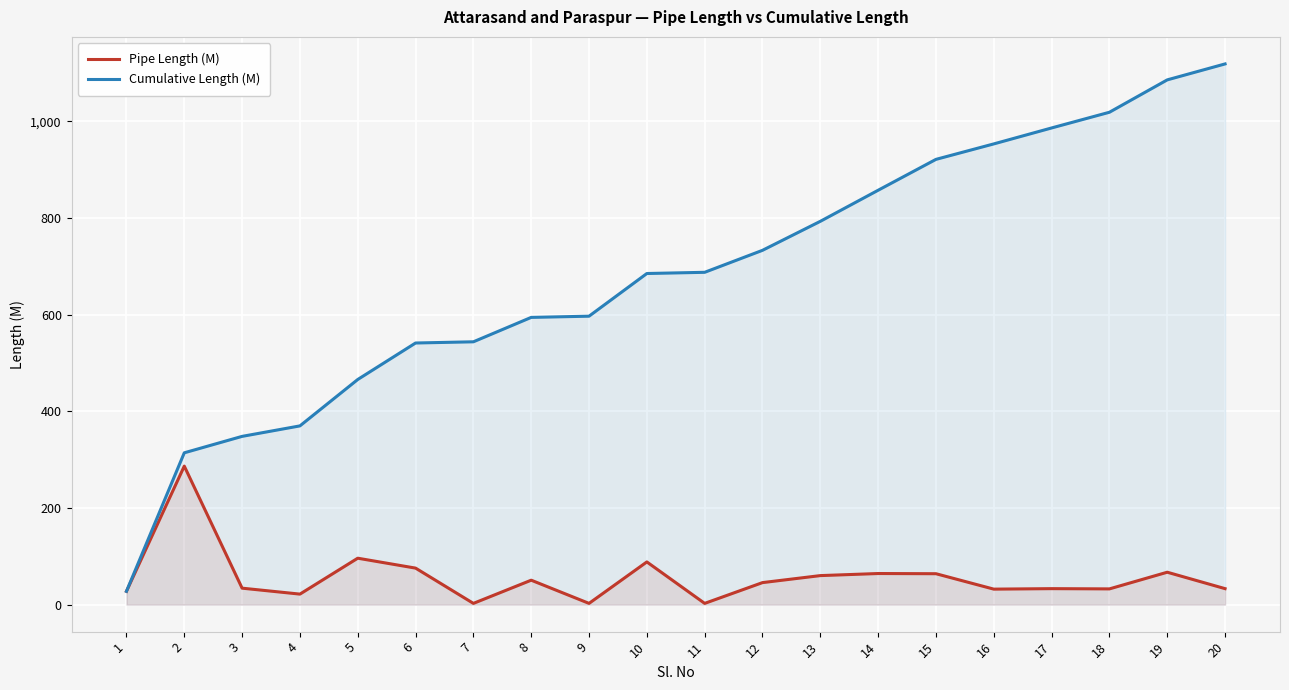

True or false: Pipe Length (M) and Cumulative Length (M) intersect in this chart.

False